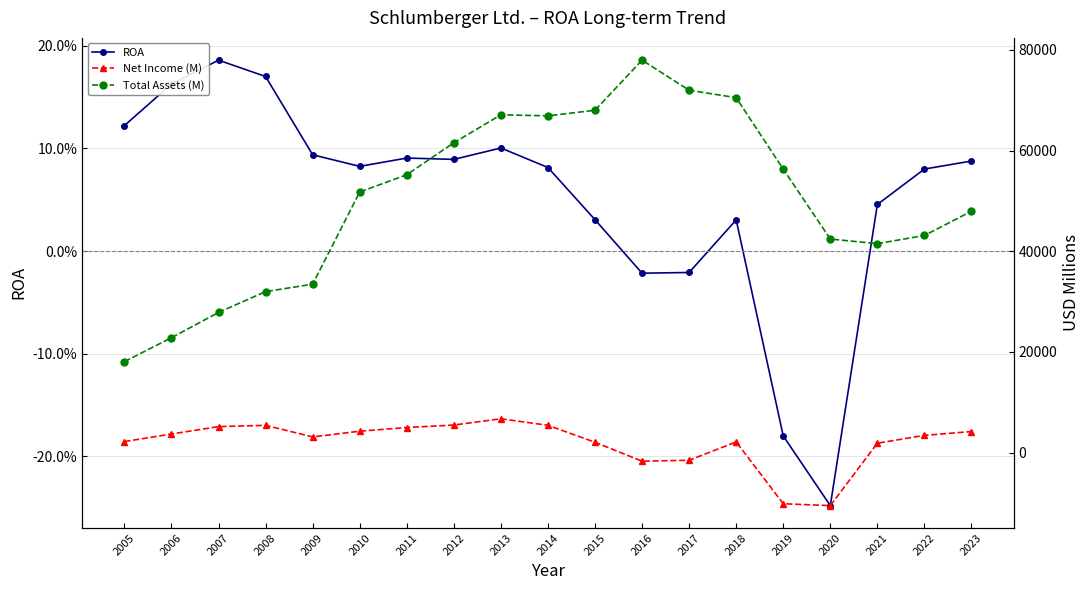

Is it true that Net Income (M) equals 5177.0 at 2007?

True